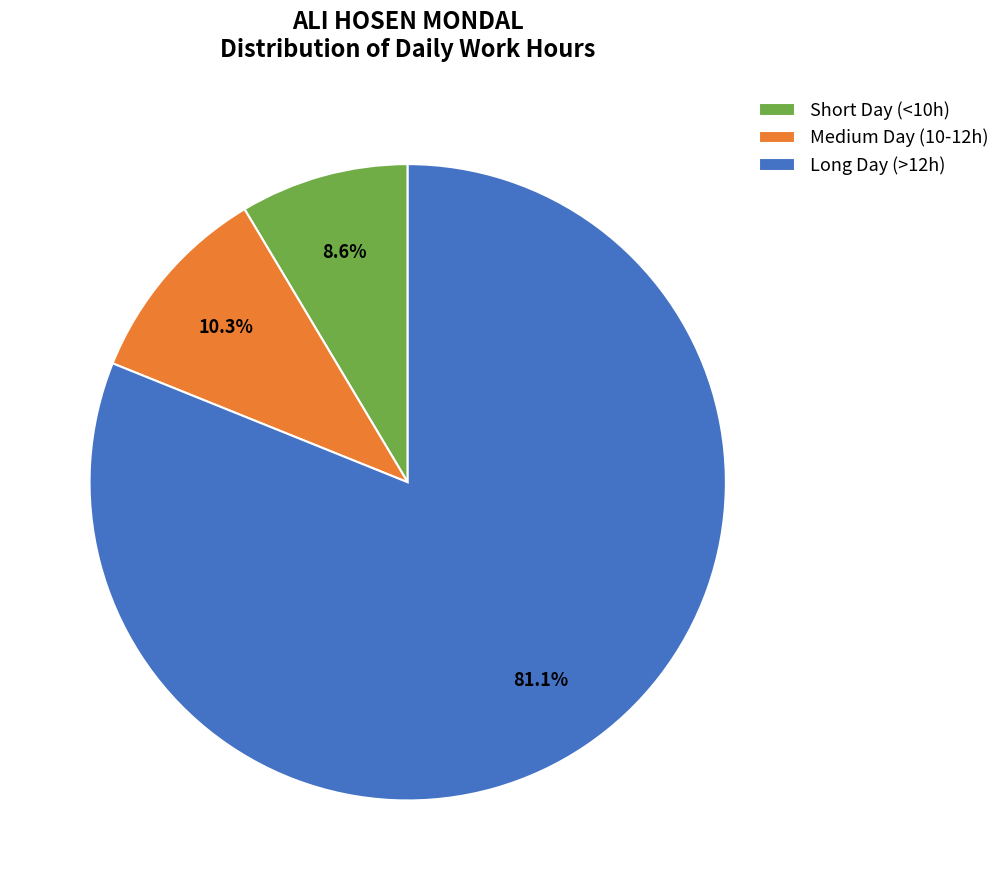

Is there a majority slice in this chart?

Yes